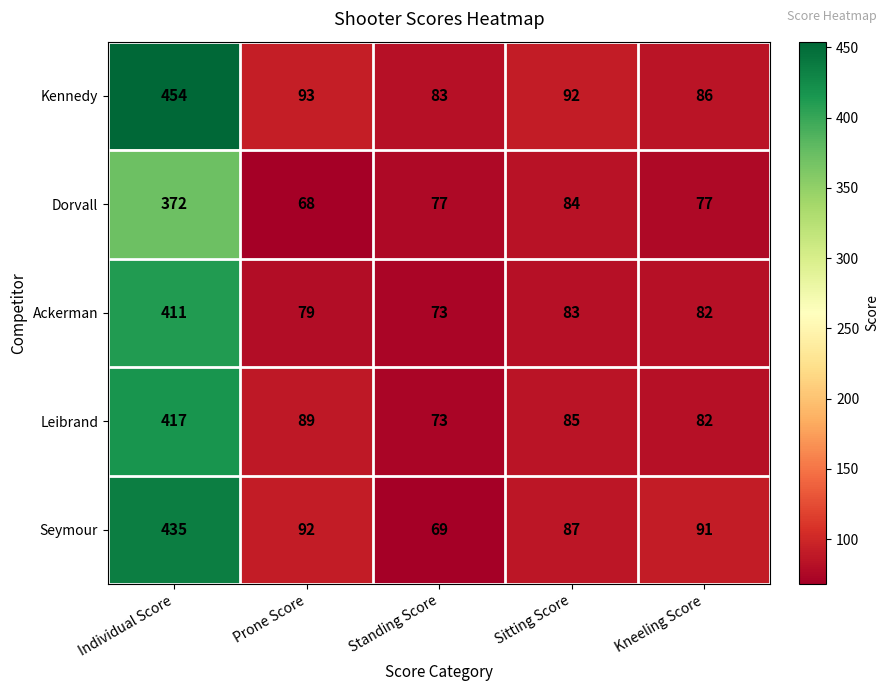

Which series changed the most between Individual Score and Sitting Score?

Kennedy